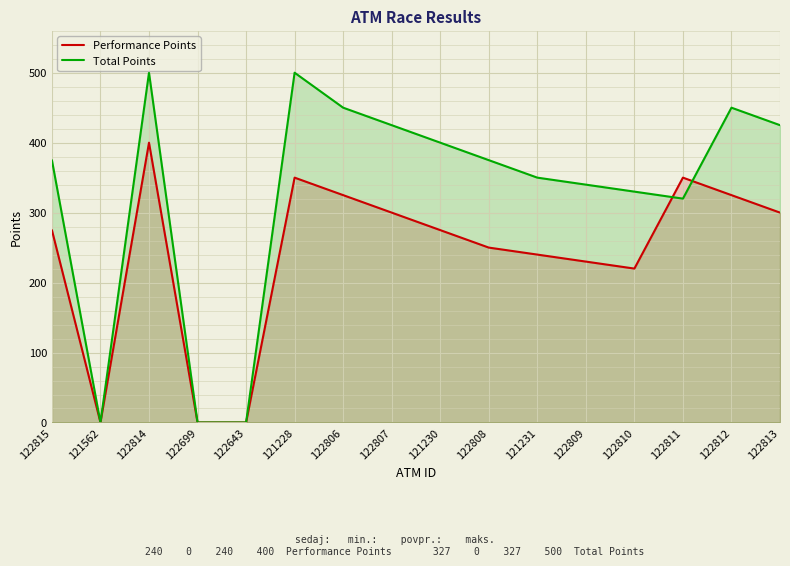

What is the sum of all Performance Points values?

3840